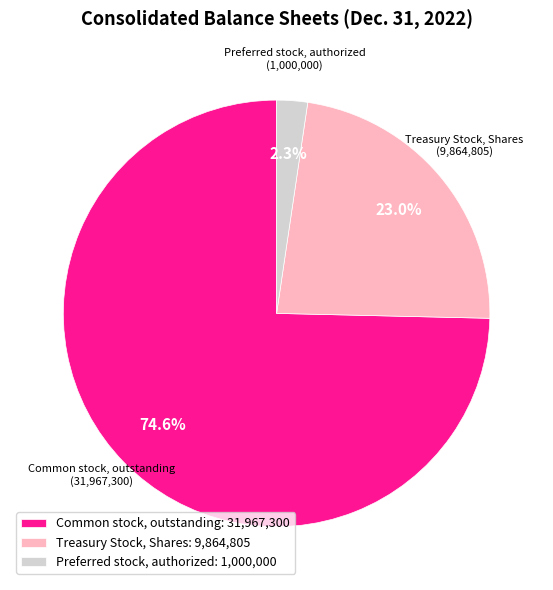

To the nearest percent, what percentage of the pie is Treasury Stock, Shares?

23%